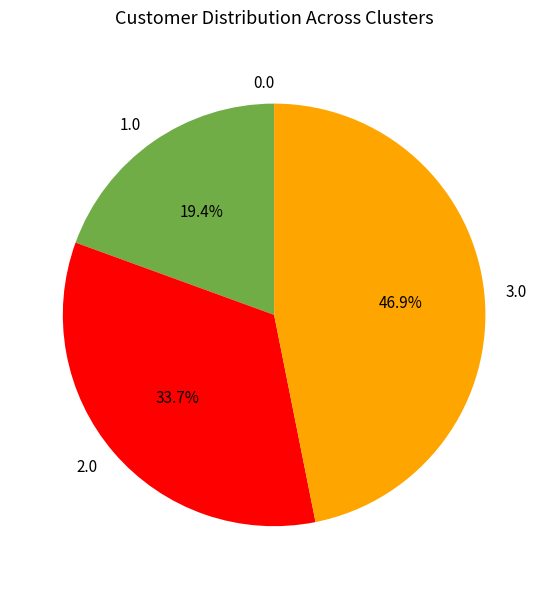

To the nearest percent, what is the average slice percentage?

25%